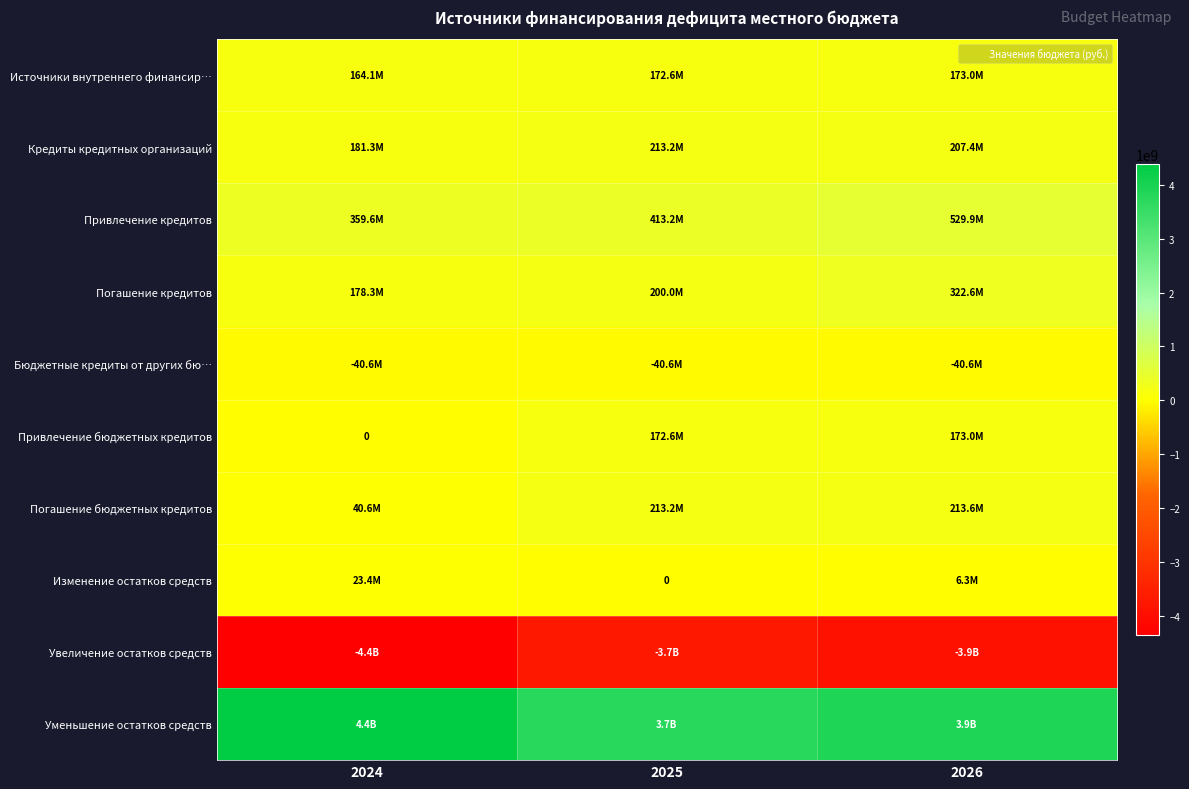

At how many categories does at least one series exceed -242479873?

3